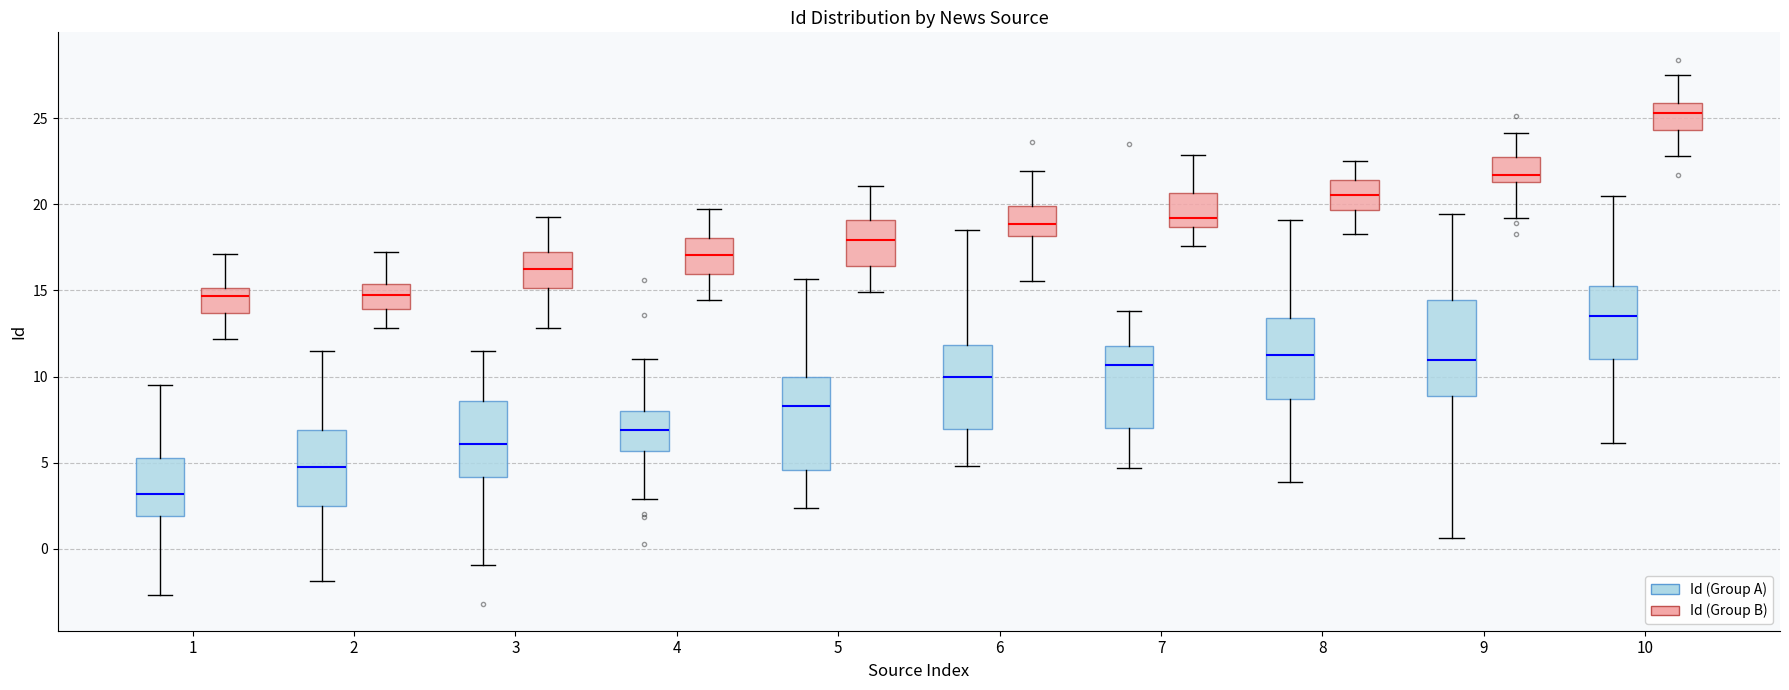

Reading left to right, transcribe this box plot: for each box, give where its median line is, the range the box spans, and where its two whiskers end, as read against the y-axis. The values are not printed on the chart, so give them approximately, as read against the axis.

1 (Id (Group A)): median 3.0, box 2.0 to 5.5, whiskers -2.5 to 9.5
1 (Id (Group B)): median 14.5, box 13.5 to 15.0, whiskers 12.0 to 17.0
2 (Id (Group A)): median 5.0, box 2.5 to 7.0, whiskers -2.0 to 11.5
2 (Id (Group B)): median 14.5, box 14.0 to 15.5, whiskers 13.0 to 17.0
3 (Id (Group A)): median 6.0, box 4.0 to 8.5, whiskers -1.0 to 11.5
3 (Id (Group B)): median 16.5, box 15.0 to 17.0, whiskers 13.0 to 19.5
4 (Id (Group A)): median 7.0, box 5.5 to 8.0, whiskers 3.0 to 11.0
4 (Id (Group B)): median 17.0, box 16.0 to 18.0, whiskers 14.5 to 19.5
5 (Id (Group A)): median 8.5, box 4.5 to 10.0, whiskers 2.5 to 15.5
5 (Id (Group B)): median 18.0, box 16.5 to 19.0, whiskers 15.0 to 21.0
6 (Id (Group A)): median 10.0, box 7.0 to 12.0, whiskers 5.0 to 18.5
6 (Id (Group B)): median 19.0, box 18.0 to 20.0, whiskers 15.5 to 22.0
7 (Id (Group A)): median 10.5, box 7.0 to 12.0, whiskers 4.5 to 14.0
7 (Id (Group B)): median 19.0, box 18.5 to 20.5, whiskers 17.5 to 23.0
8 (Id (Group A)): median 11.5, box 8.5 to 13.5, whiskers 4.0 to 19.0
8 (Id (Group B)): median 20.5, box 19.5 to 21.5, whiskers 18.5 to 22.5
9 (Id (Group A)): median 11.0, box 9.0 to 14.5, whiskers 0.5 to 19.5
9 (Id (Group B)): median 21.5 (just above the box's lower edge), box 21.5 to 22.5, whiskers 19.0 to 24.0
10 (Id (Group A)): median 13.5, box 11.0 to 15.5, whiskers 6.0 to 20.5
10 (Id (Group B)): median 25.5, box 24.5 to 26.0, whiskers 23.0 to 27.5